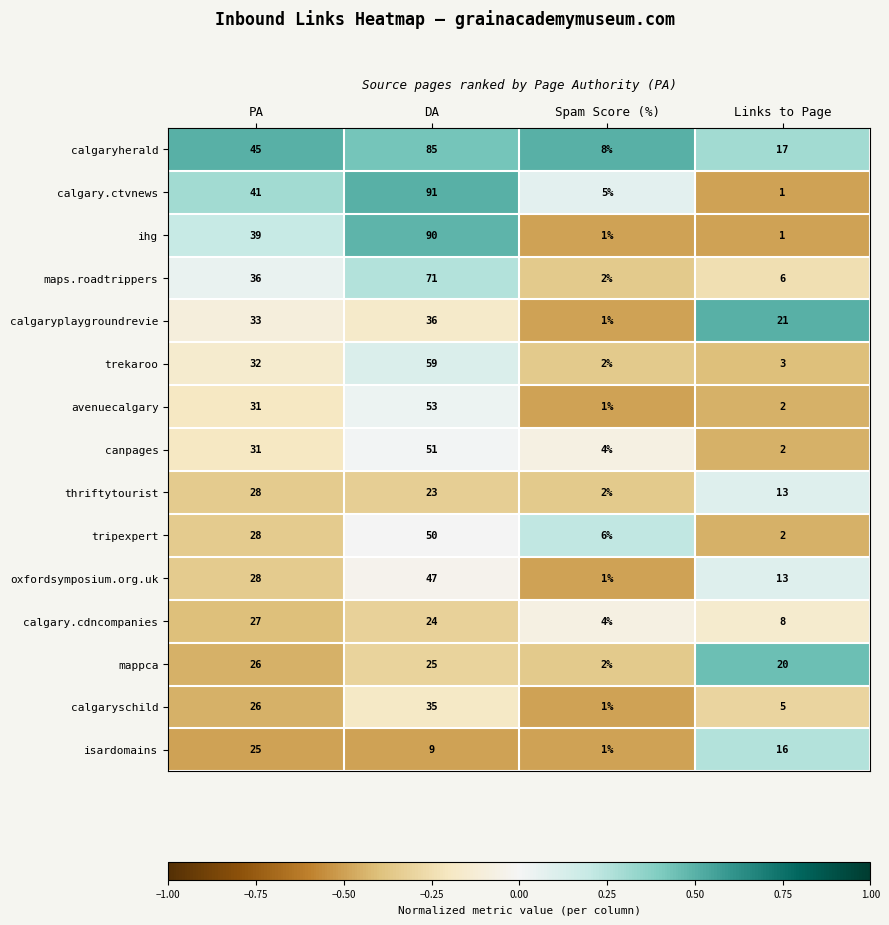

Which series has the largest total across all categories?

calgaryherald